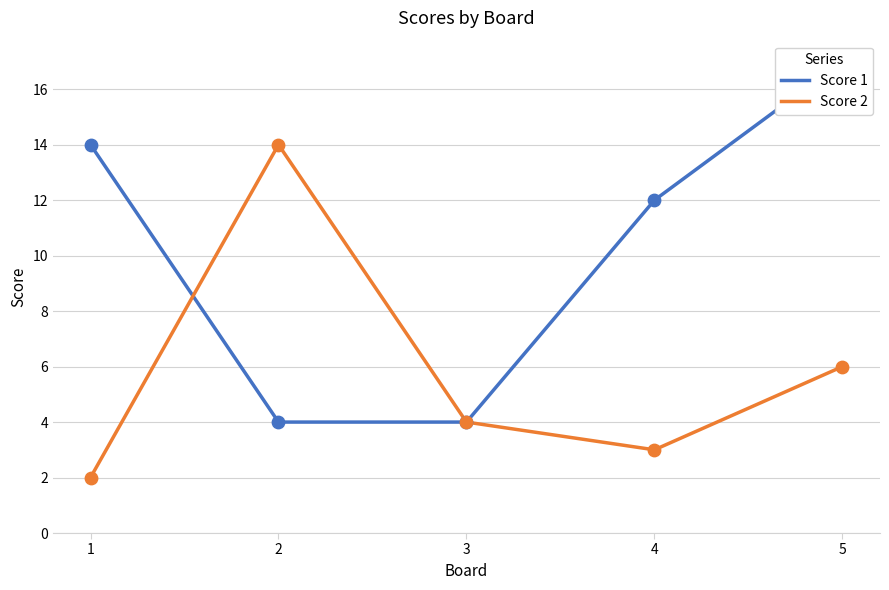

What are all the series names shown in the legend?

Score 1, Score 2